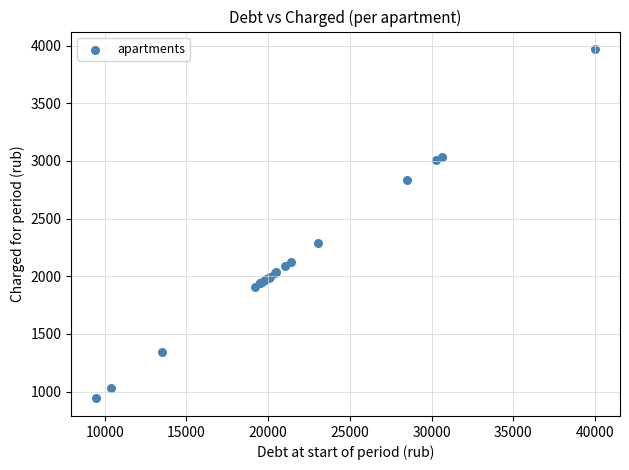

What Y value in the scatter plot is closest to 2455?

2285.4